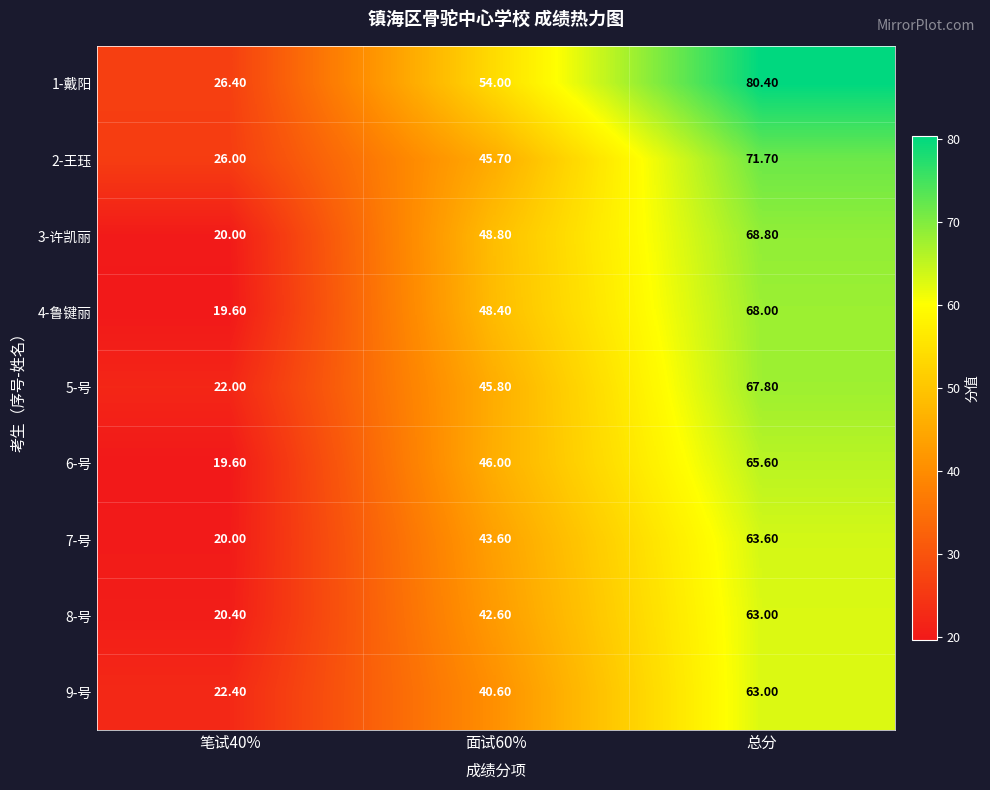

At which category does the chart reach its peak across all series?

总分